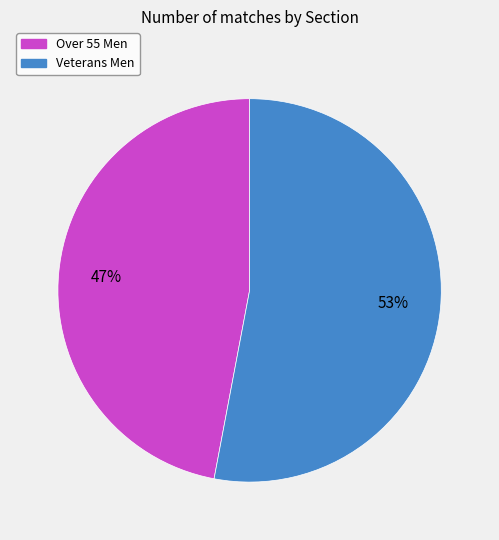

To the nearest percent, what portion does Over 55 Men represent?

47%